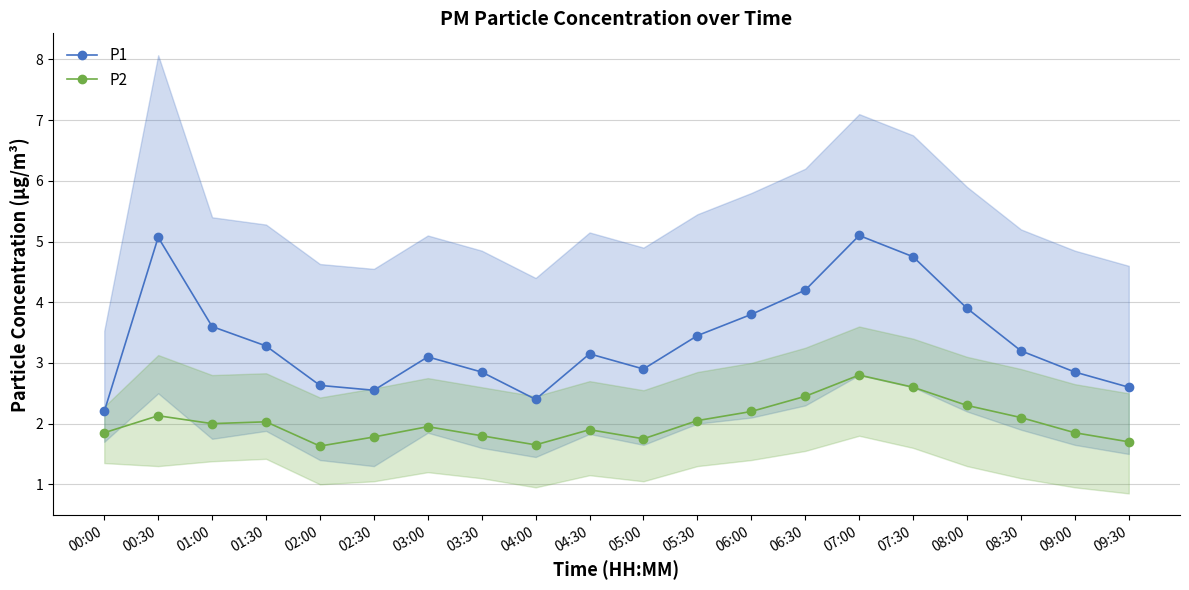

At how many categories does at least one series exceed 2?

20